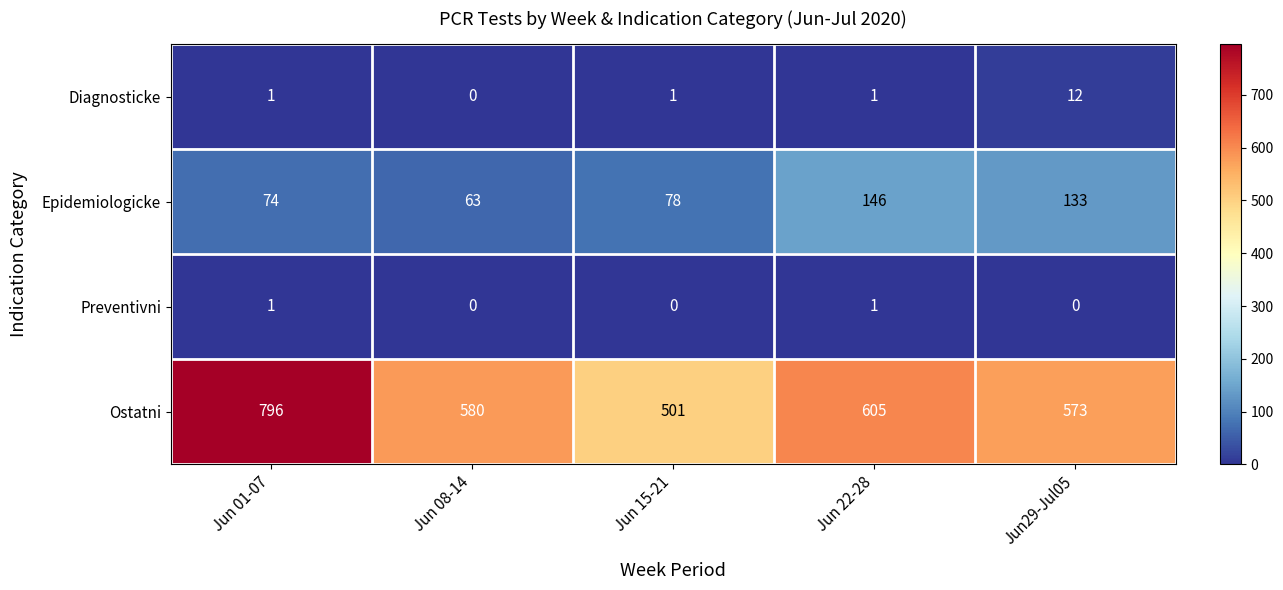

At how many categories does at least one series exceed 9?

5